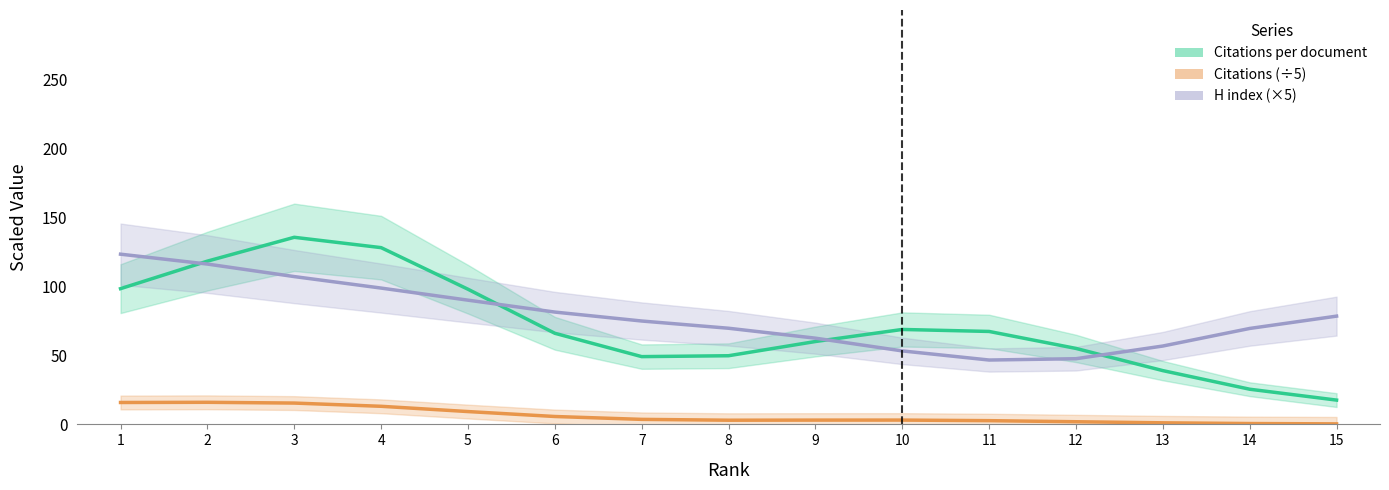

What is the smallest value displayed?

0.4